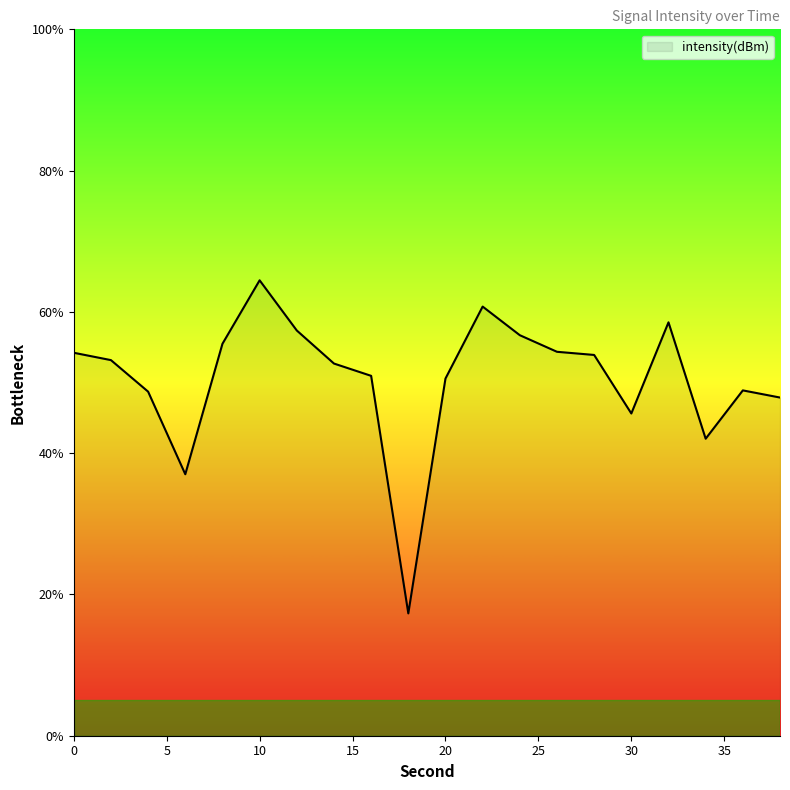

What is the sum of all values?

1010.6